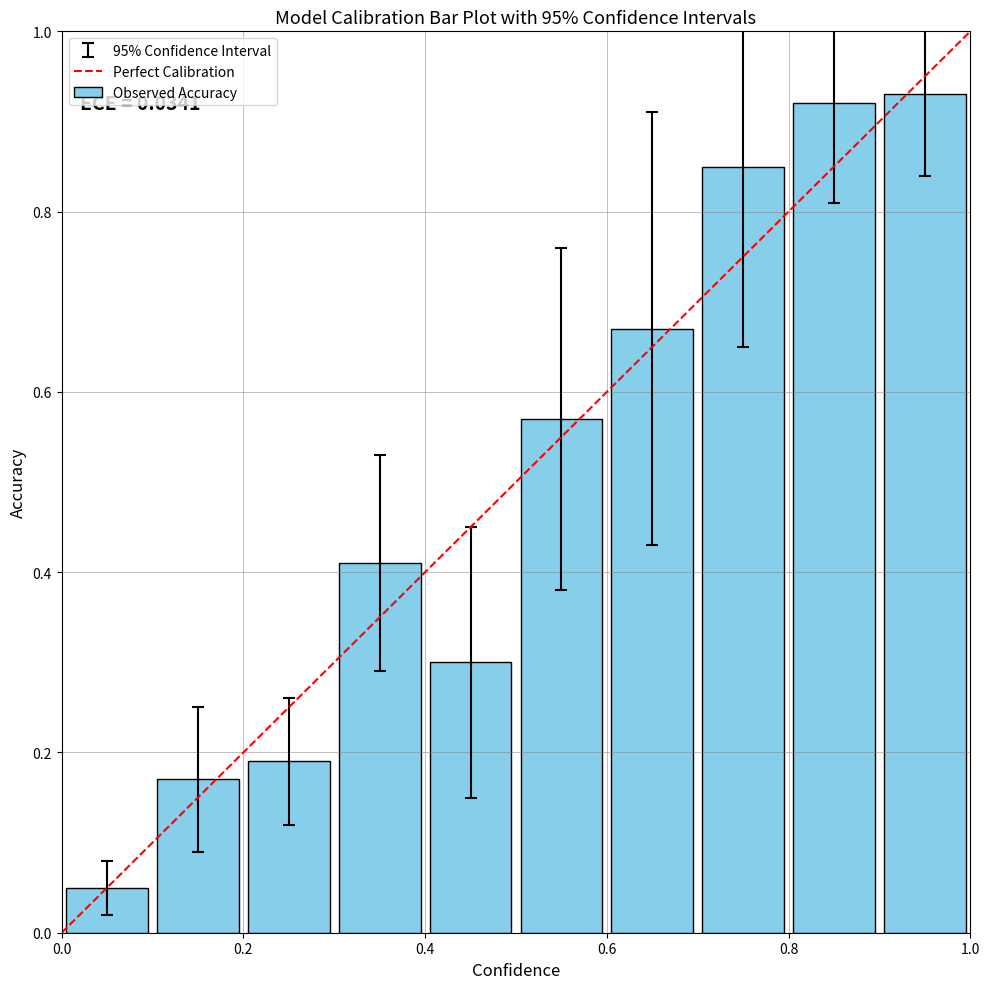

What is the value of the 5th bar from the left?

0.3